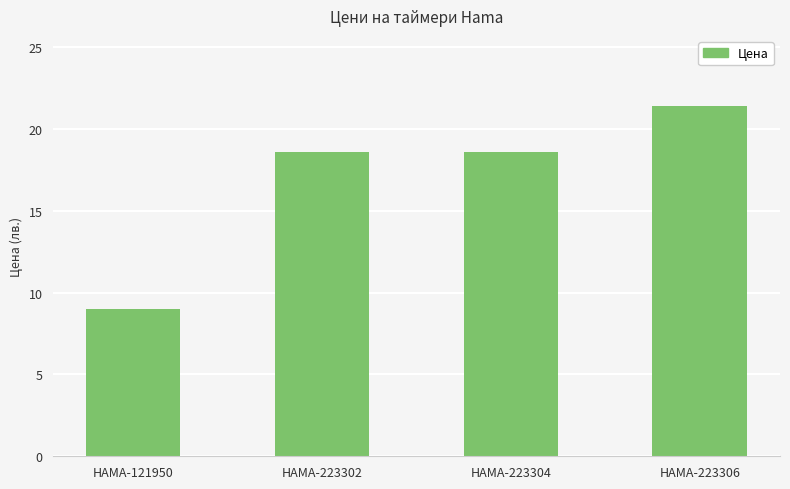

What is the difference between the second highest and minimum values?

9.6